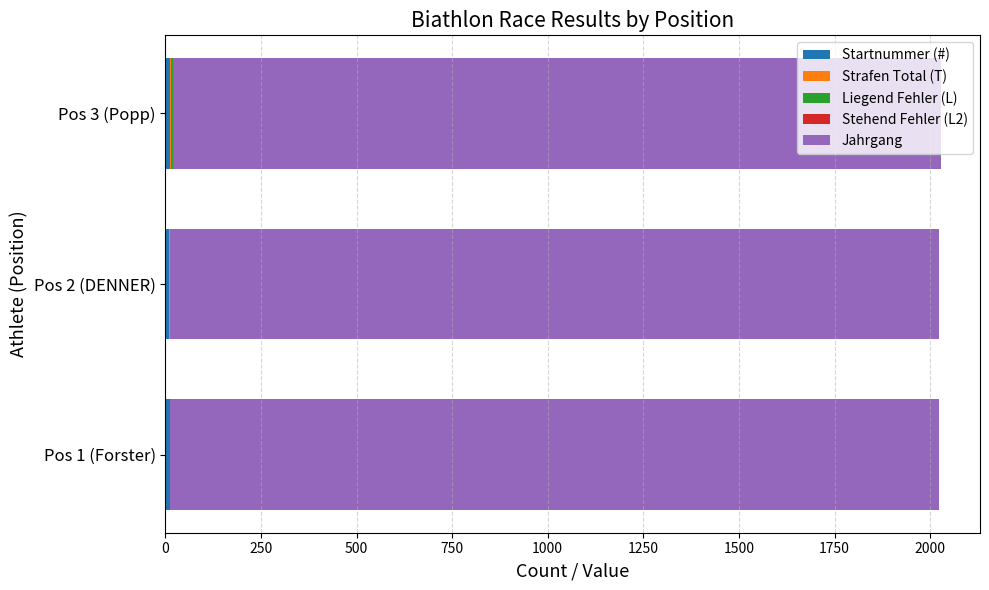

Count the number of data series in this chart.

5